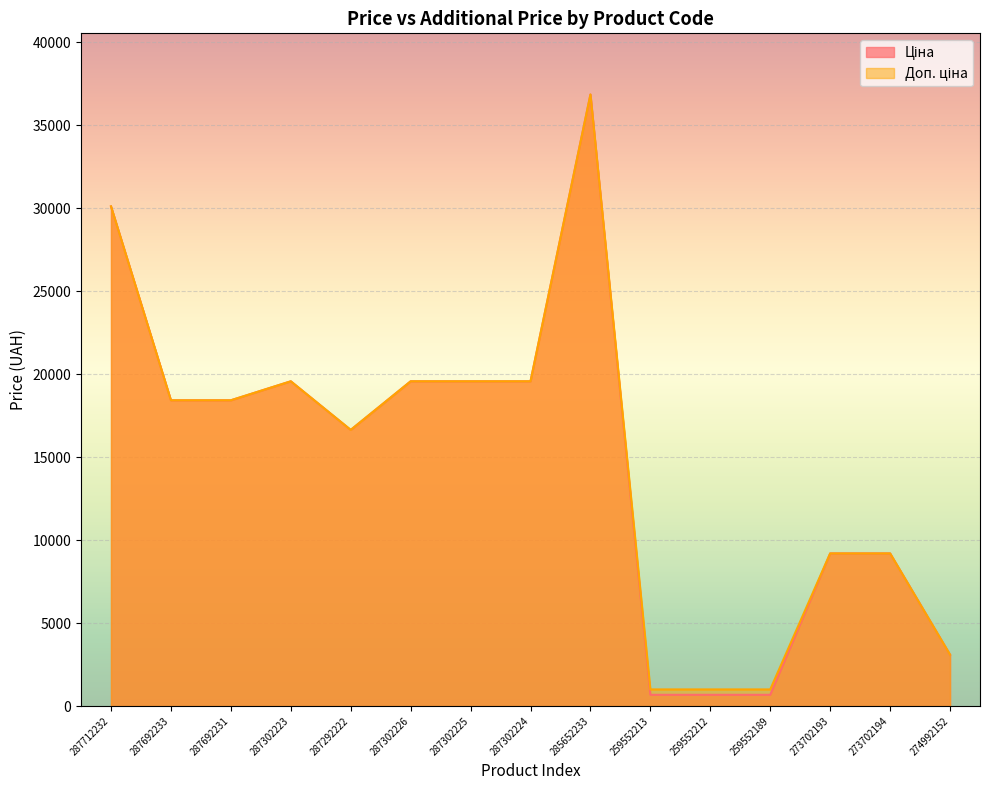

What is the value of the Доп. ціна point at the 7th from the left?

19564.9